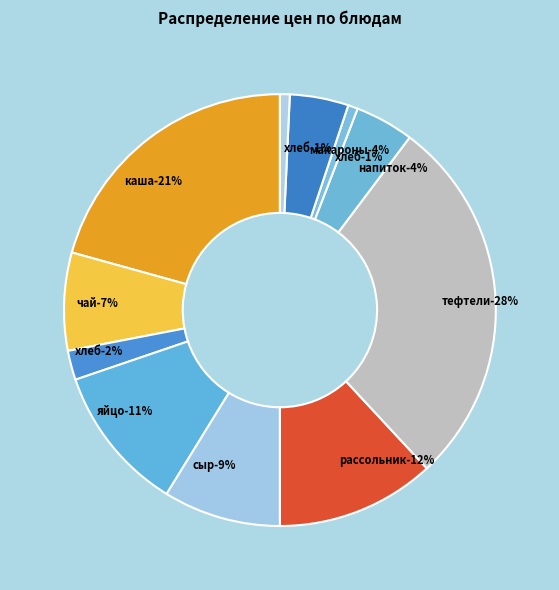

To the nearest percent, what portion does напиток из сока represent?

4%